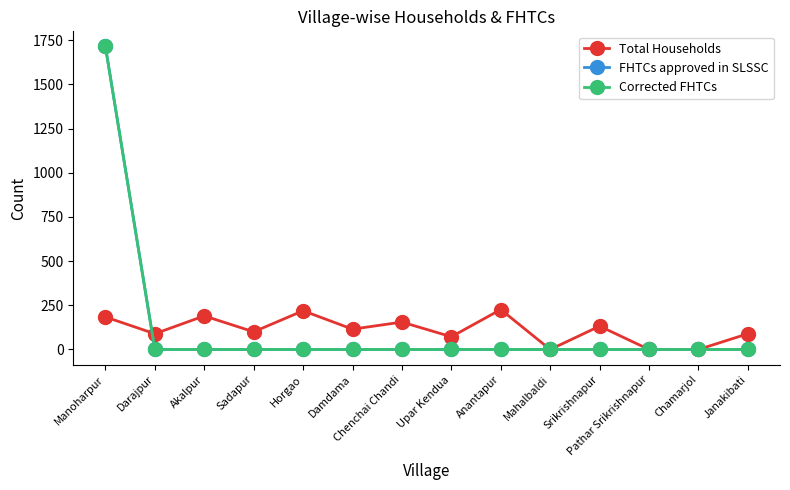

Reading left to right, extract all data points from this chart.

Total Households: 184	89	190	100	219	115	155	72	226	0	132	0	0	89
FHTCs approved in SLSSC: 1714	0	0	0	0	0	0	0	0	0	0	0	0	0
Corrected FHTCs: 1714	0	0	0	0	0	0	0	0	0	0	0	0	0